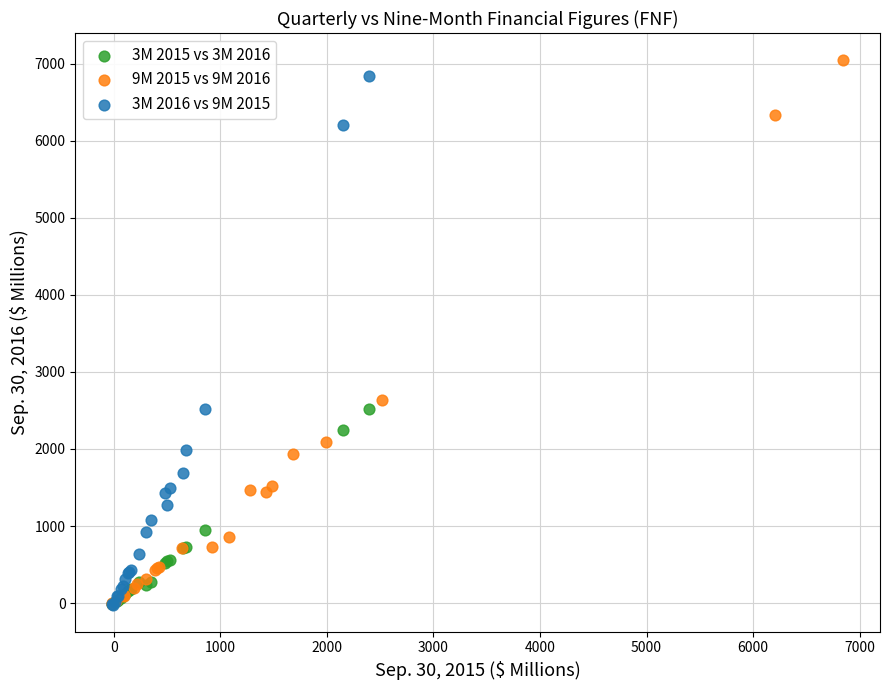

Which series reaches the maximum Y coordinate?

9M 2015 vs 9M 2016